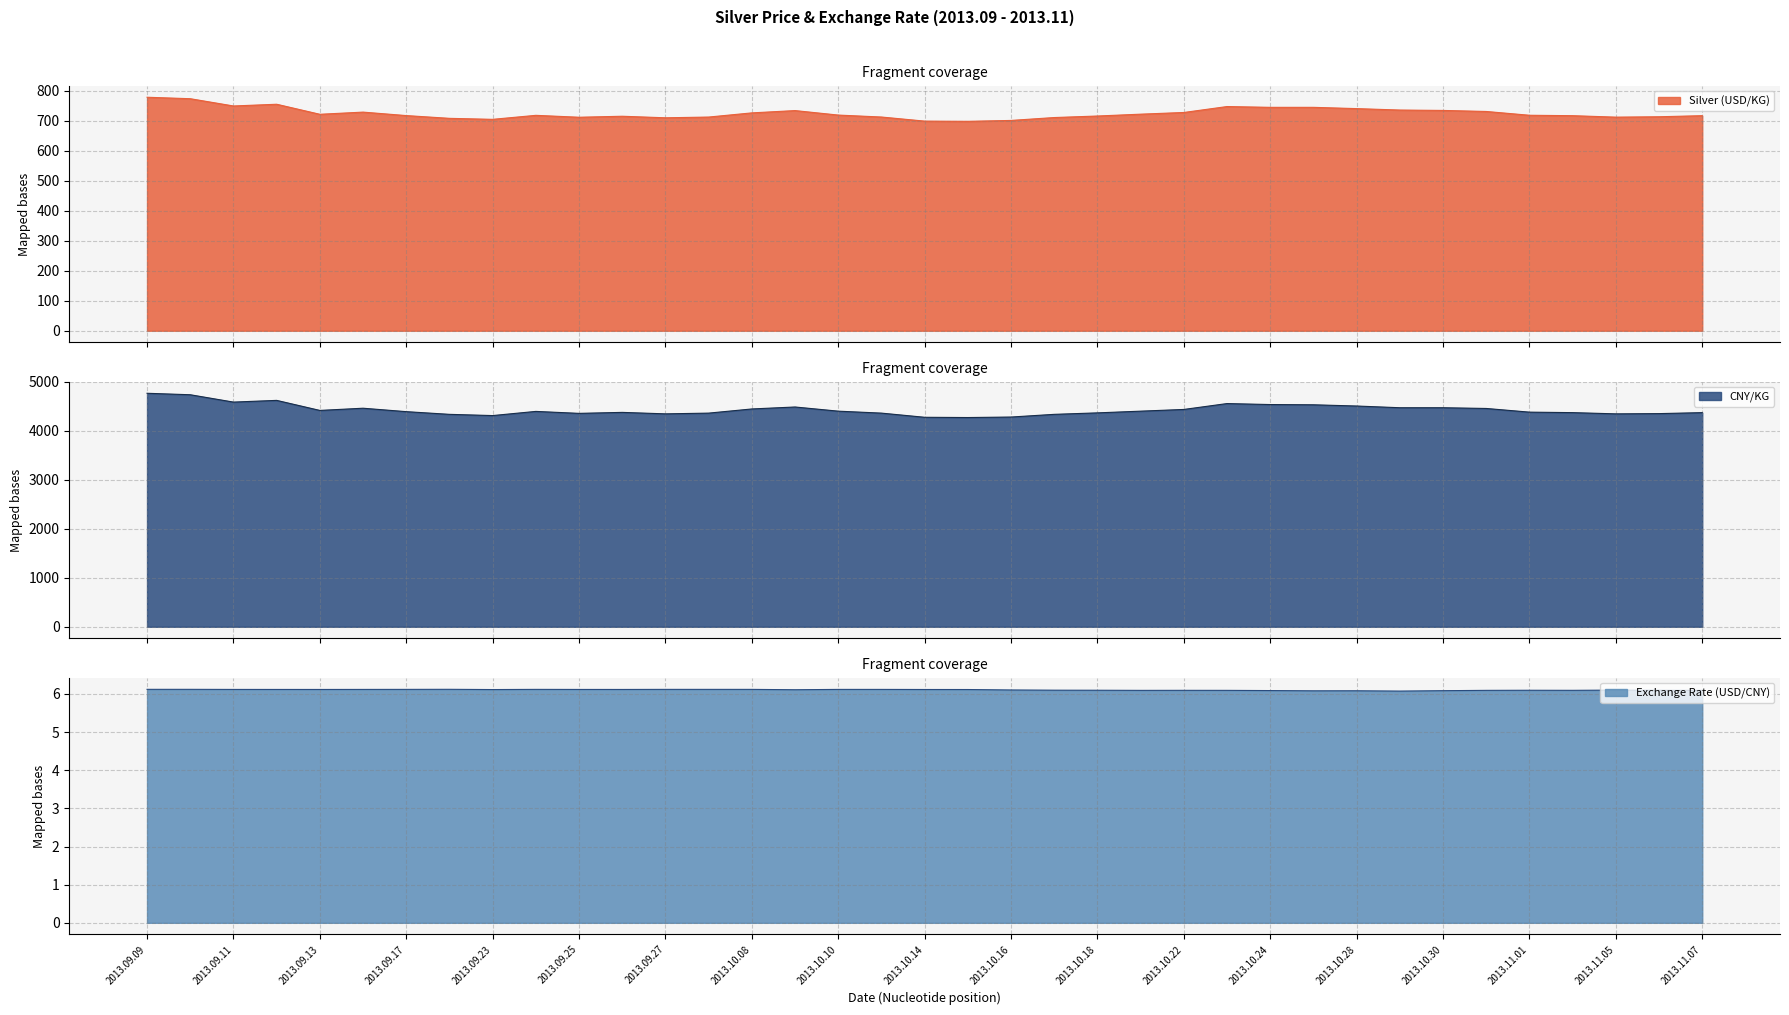

What is the lowest value of the Exchange Rate (USD/CNY) series?

6.1